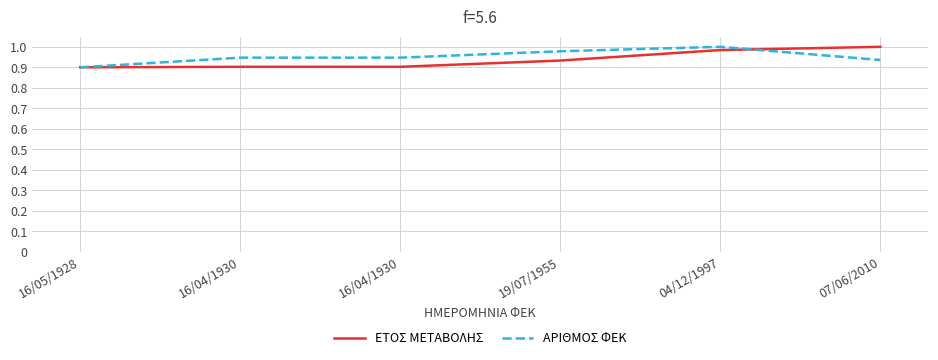

Count the ΕΤΟΣ ΜΕΤΑΒΟΛΗΣ values in the range 0 to 1.

6